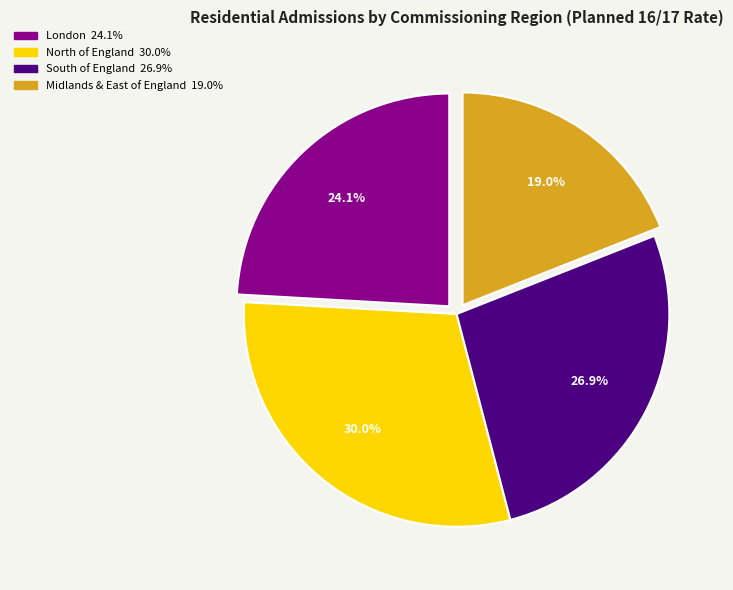

Is there a majority slice in this chart?

No